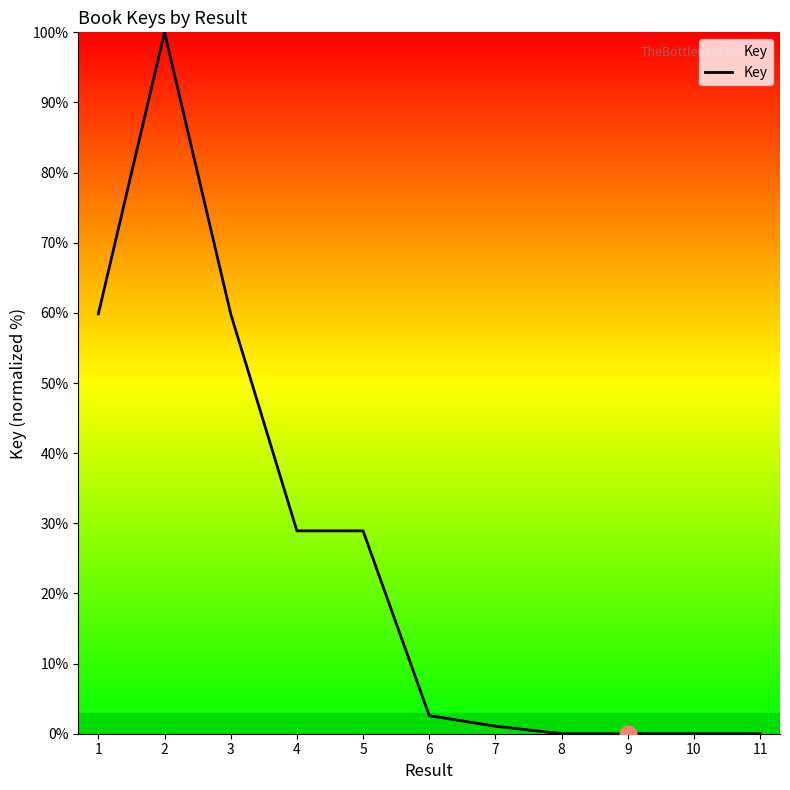

Which label corresponds to the largest value in the chart?

2